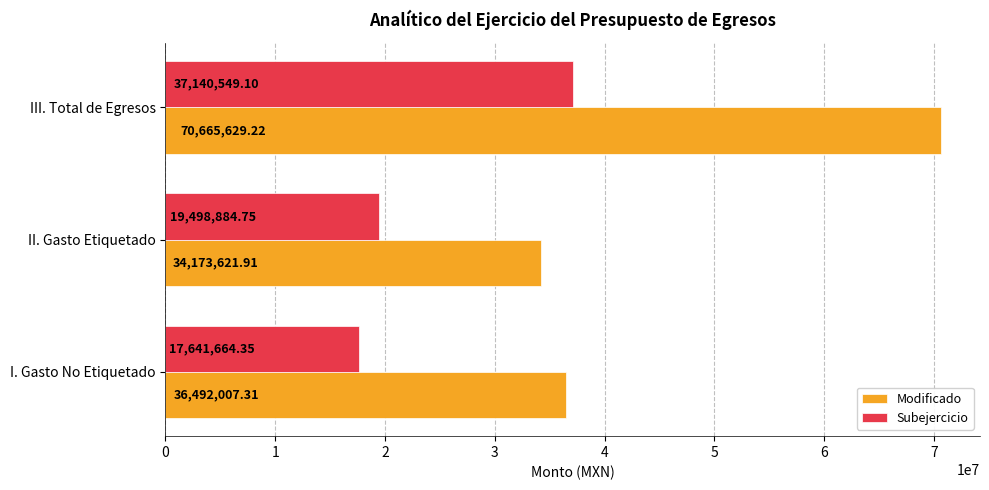

List the series in order of their peak value, lowest first.

Subejercicio, Modificado